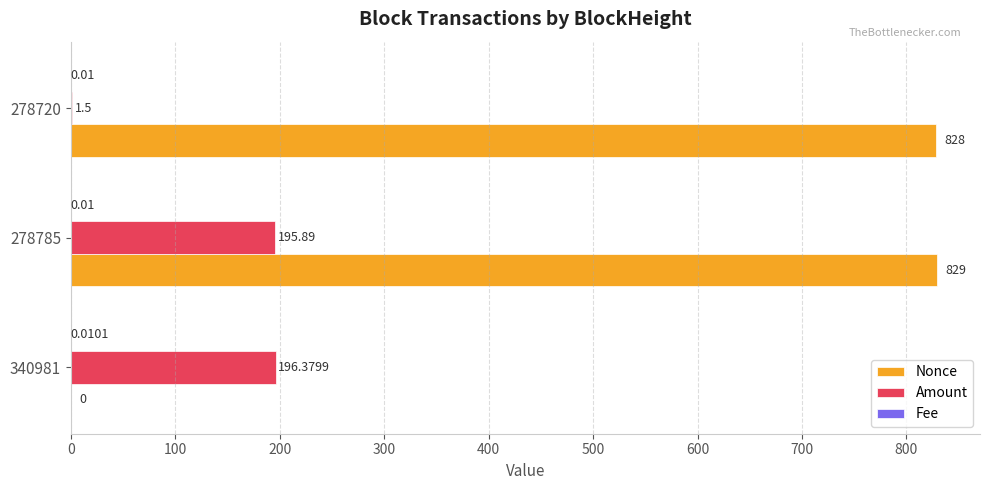

Is the value of Amount at 340981 greater than the value of Nonce at 340981?

Yes